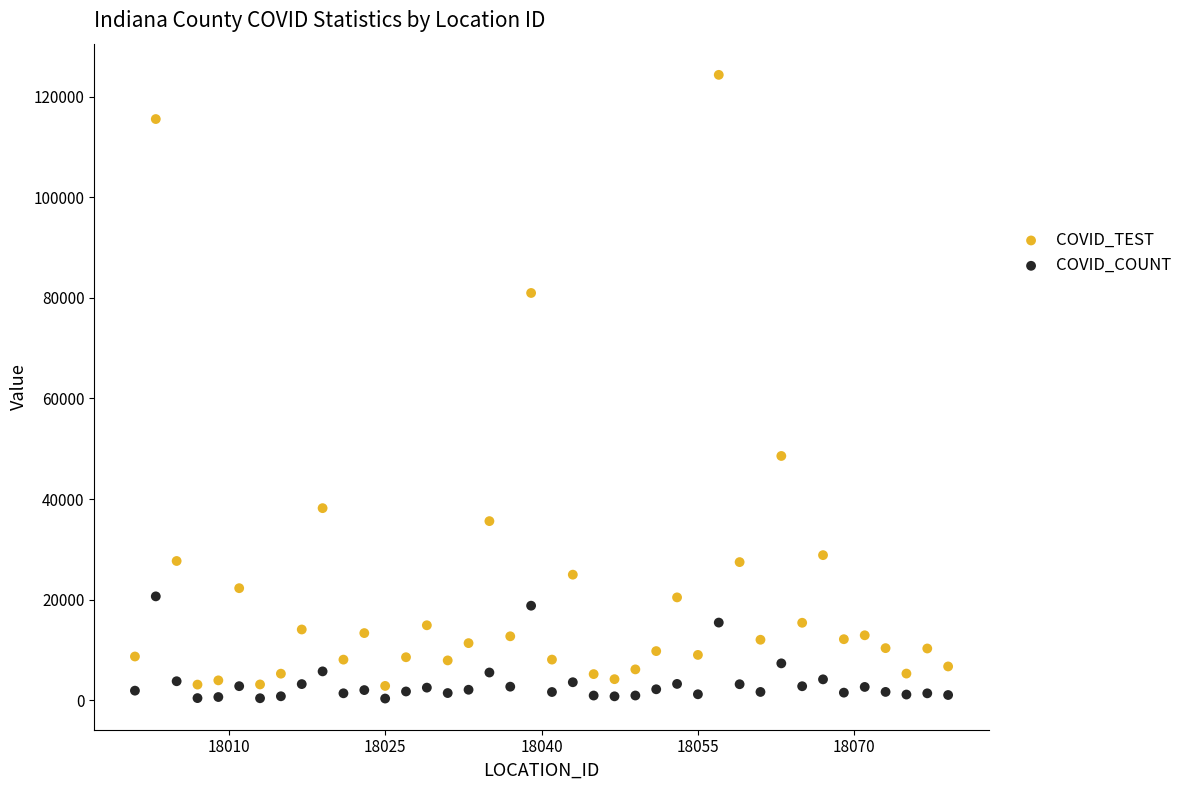

Which series contains the highest Y value?

COVID_TEST